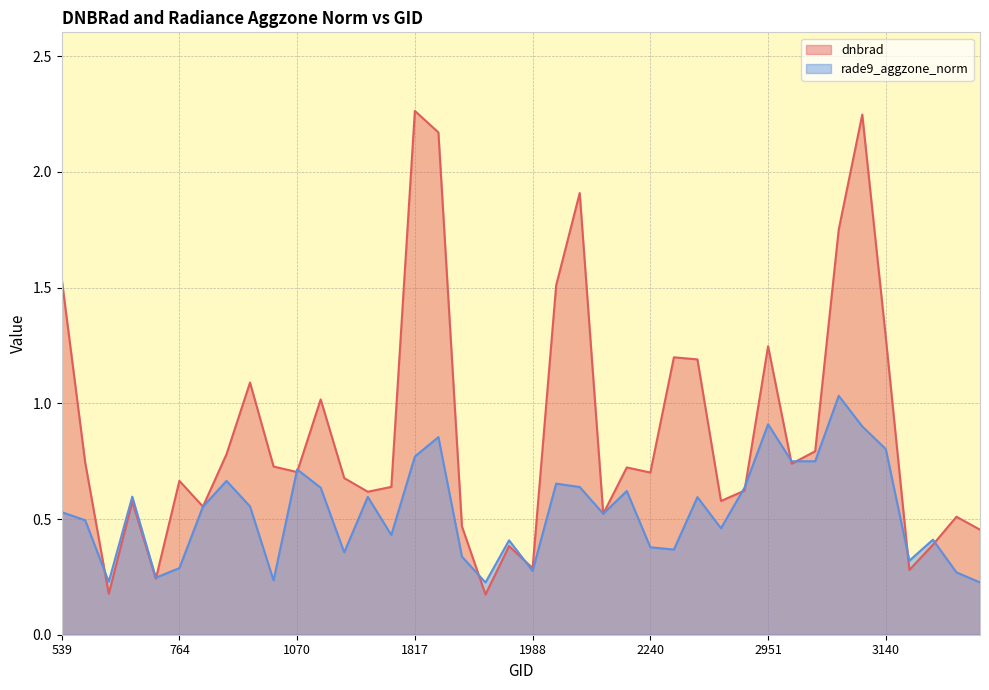

Between which two adjacent categories do rade9_aggzone_norm and dnbrad first intersect?

593 and 629